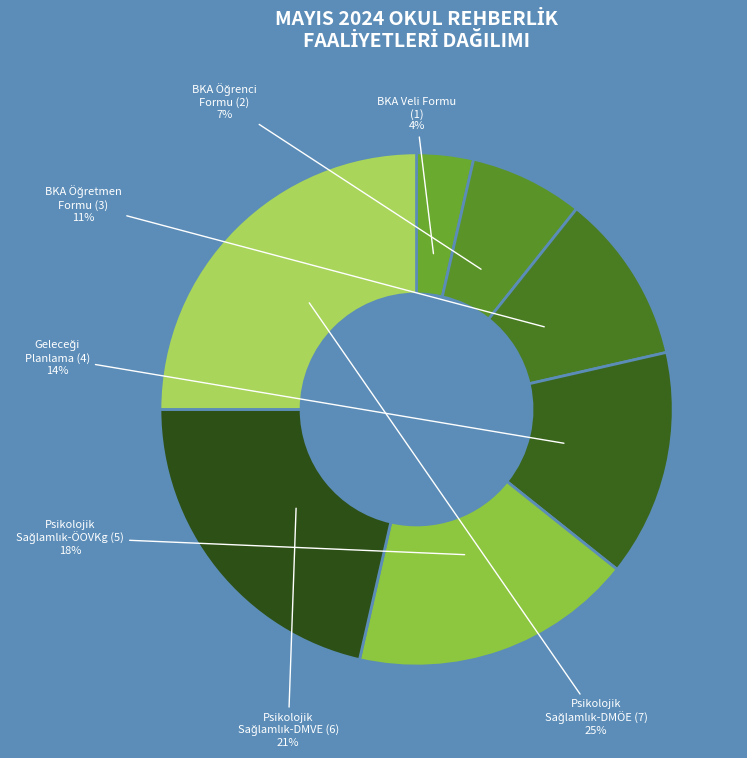

Which slice is the largest?

(DMÖE)Psikolojik Sağlamlık